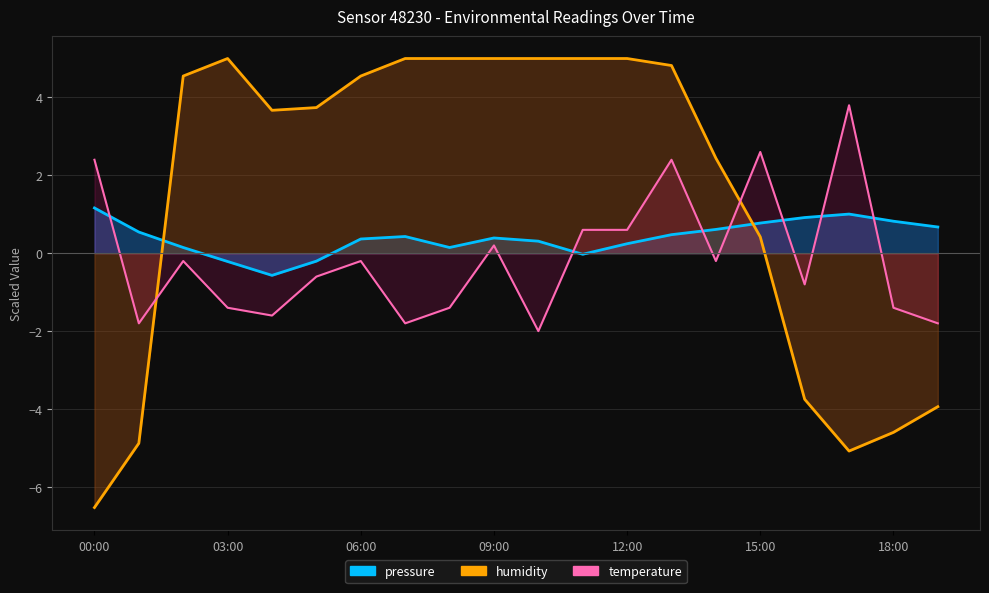

What is the minimum value shown in the chart?

-6.5